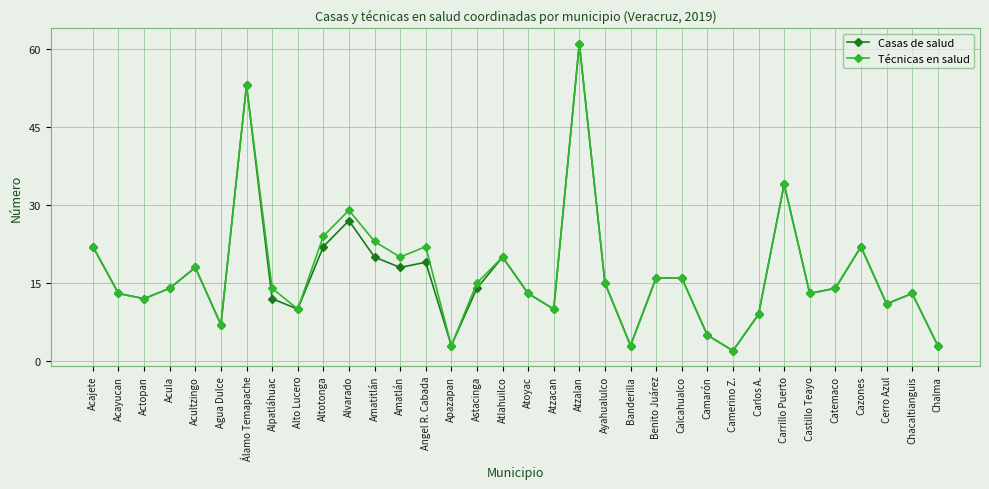

What is the spread (max minus min) of values at Amatitlán?

3